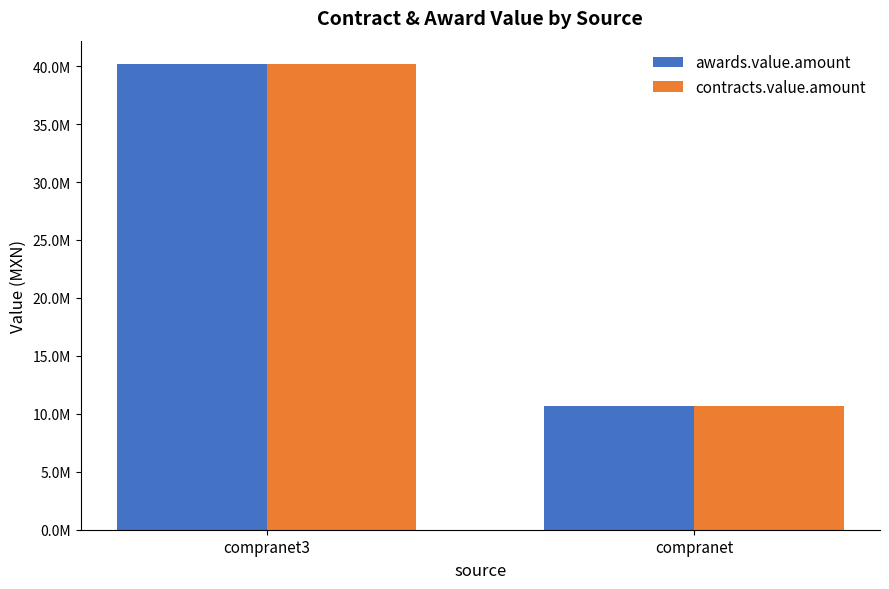

Reading right to left, what are all the values shown in this chart?

awards.value.amount: compranet=10713803.5	compranet3=40189413.9
contracts.value.amount: compranet=10713803.5	compranet3=40189413.9